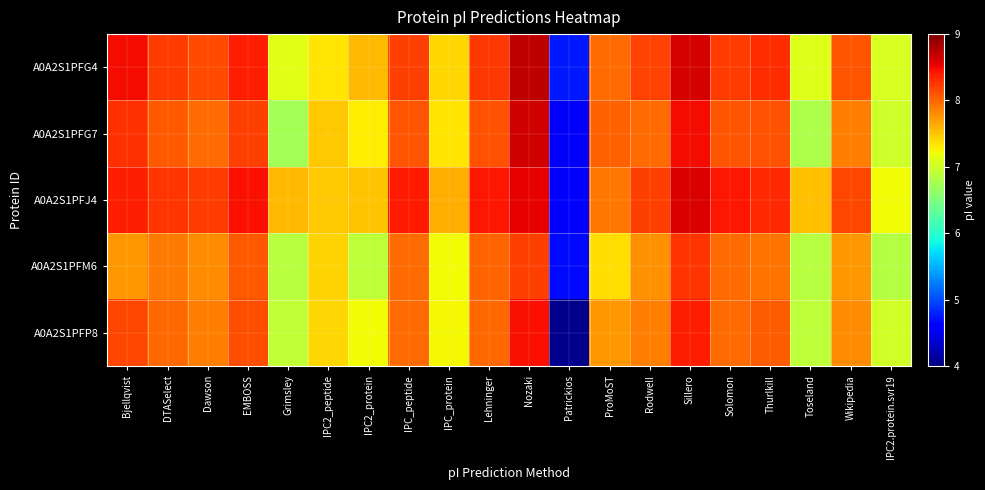

What is the total value across all series at Toseland?

35.2